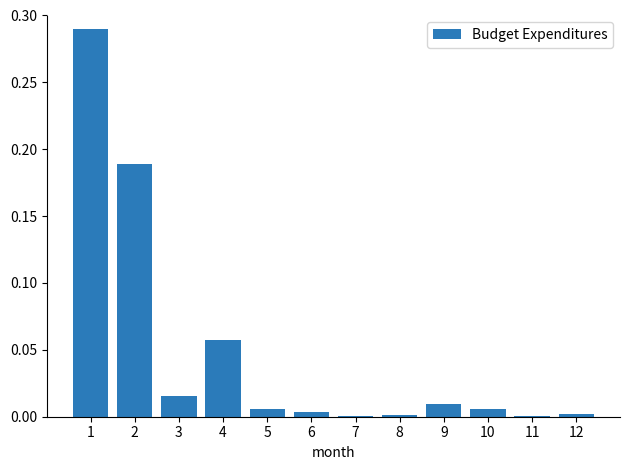

What is the sum of all values?

0.6